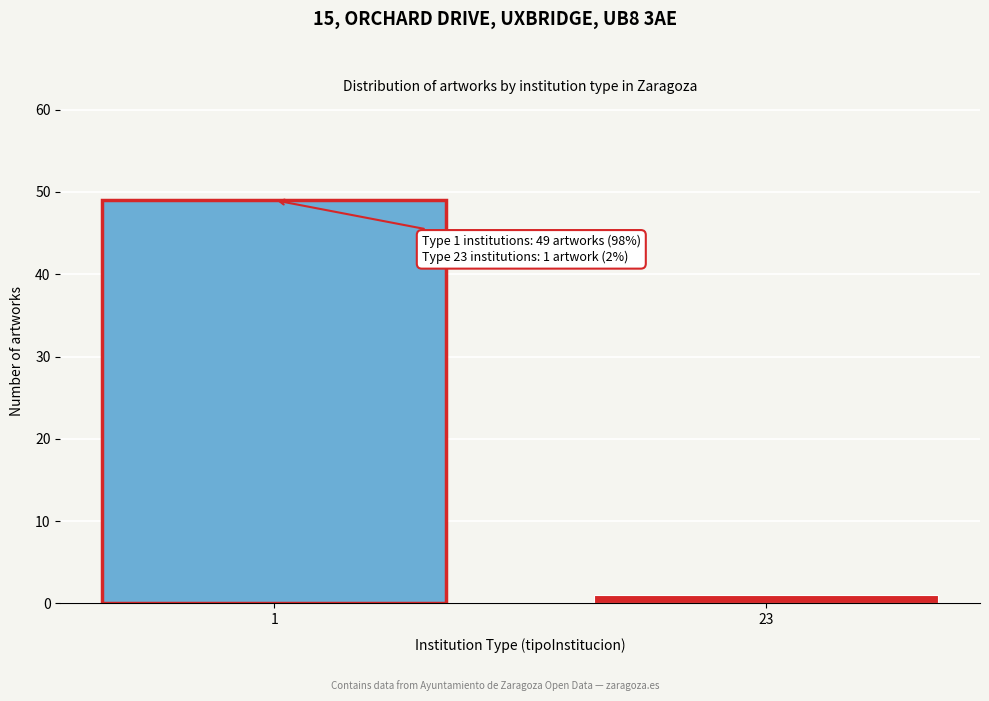

Reading right to left, list all the values displayed in this chart.

1	49